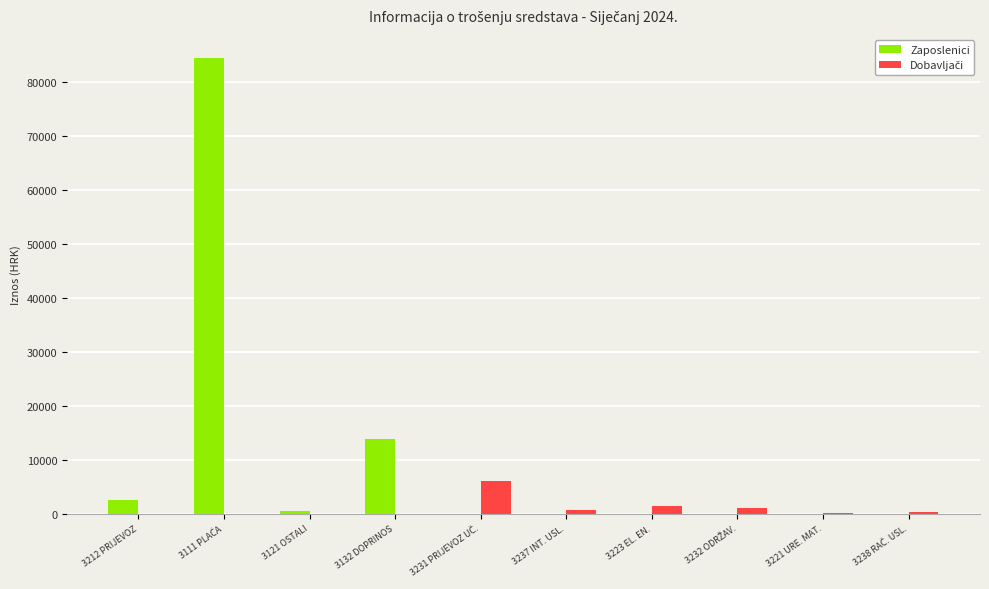

How many groups of bars are there?

10